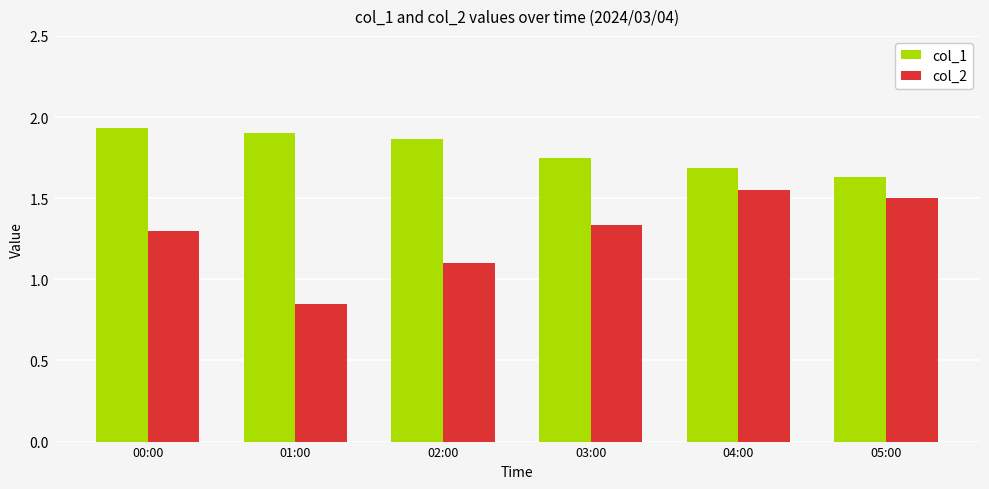

What is the approximate value of col_2 at 02:00?

1.1